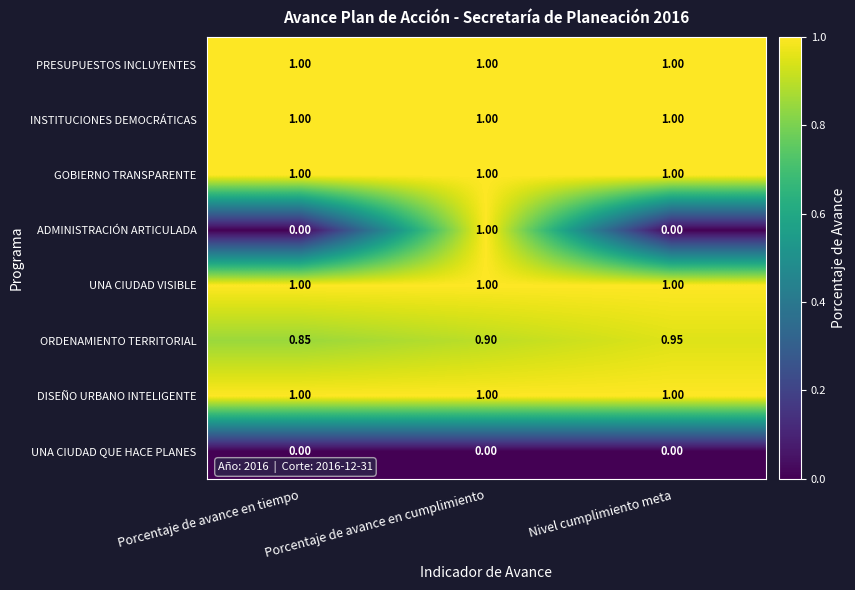

Which series has the widest spread of values?

ADMINISTRACIÓN ARTICULADA